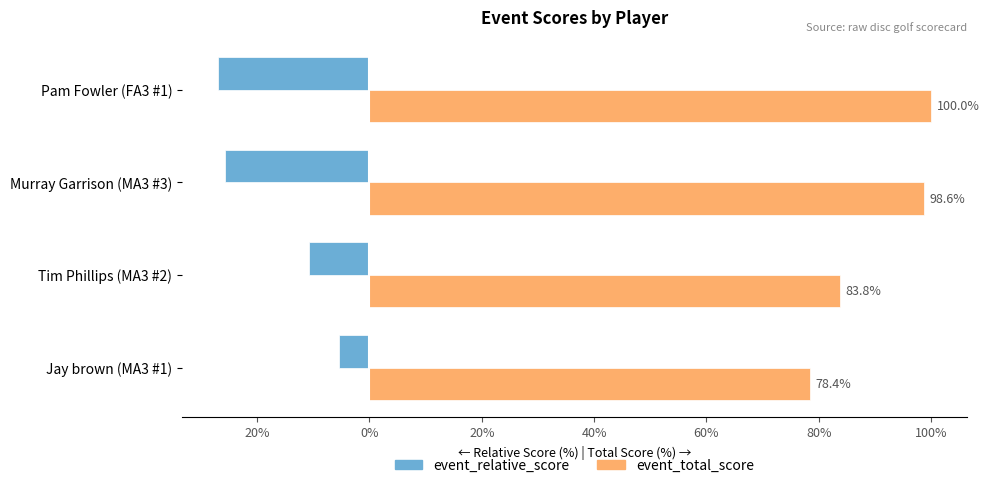

List the series in order of their overall mean, highest first.

event_total_score, event_relative_score